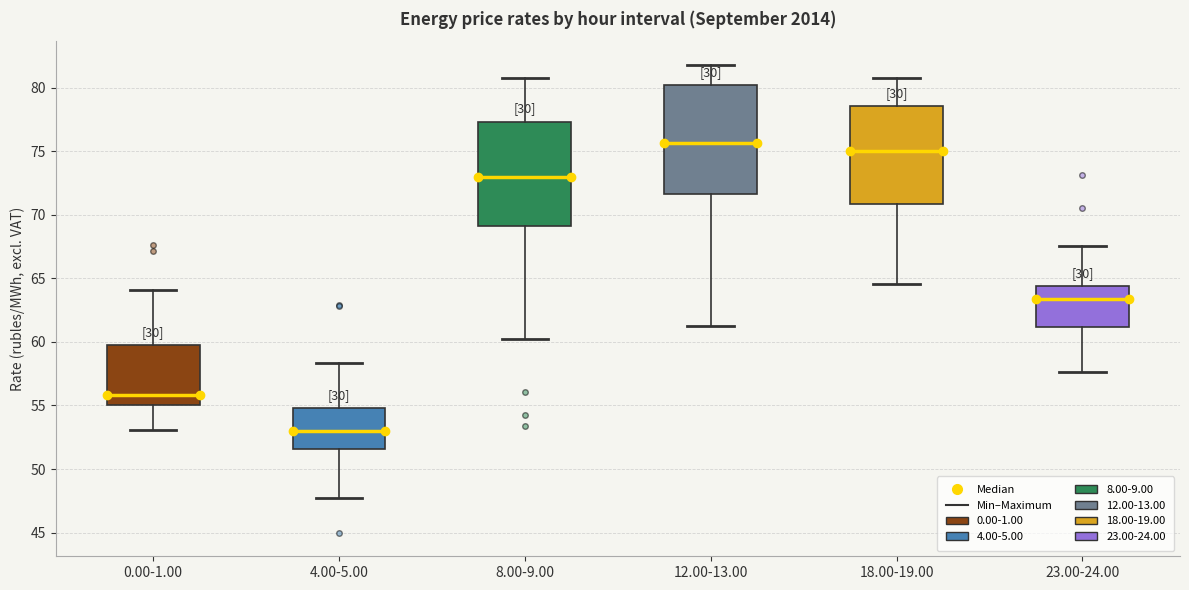

Which box has the highest median line?

12.00-13.00